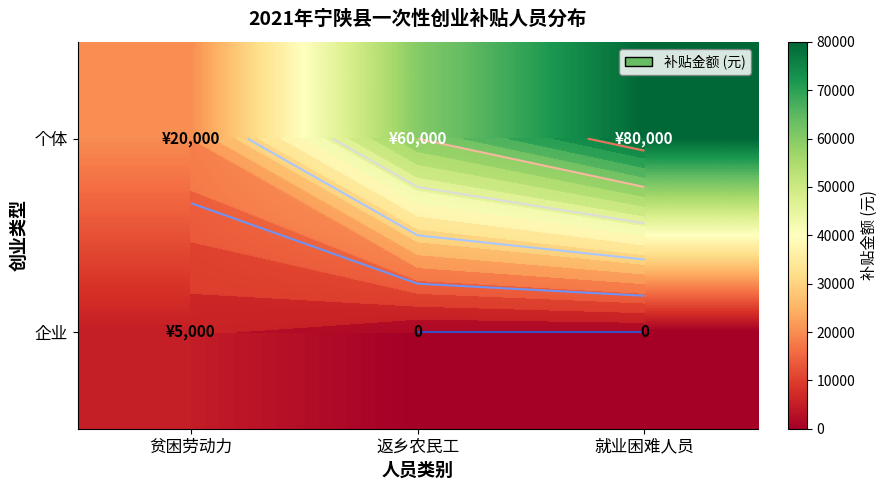

How many values in the 个体 series exceed 60000?

1